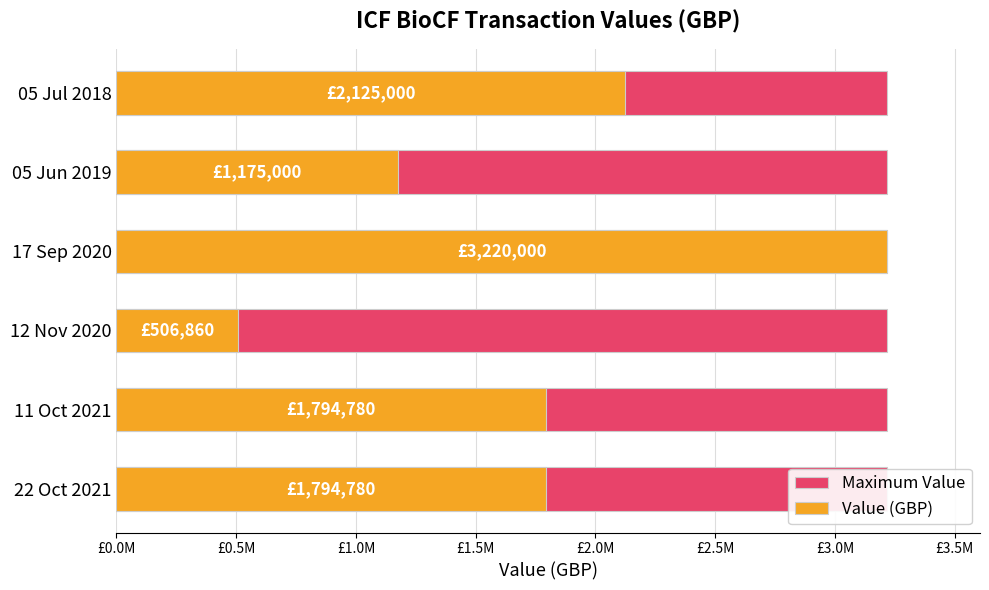

What are all the series names shown in the legend?

Maximum Value, Value (GBP)